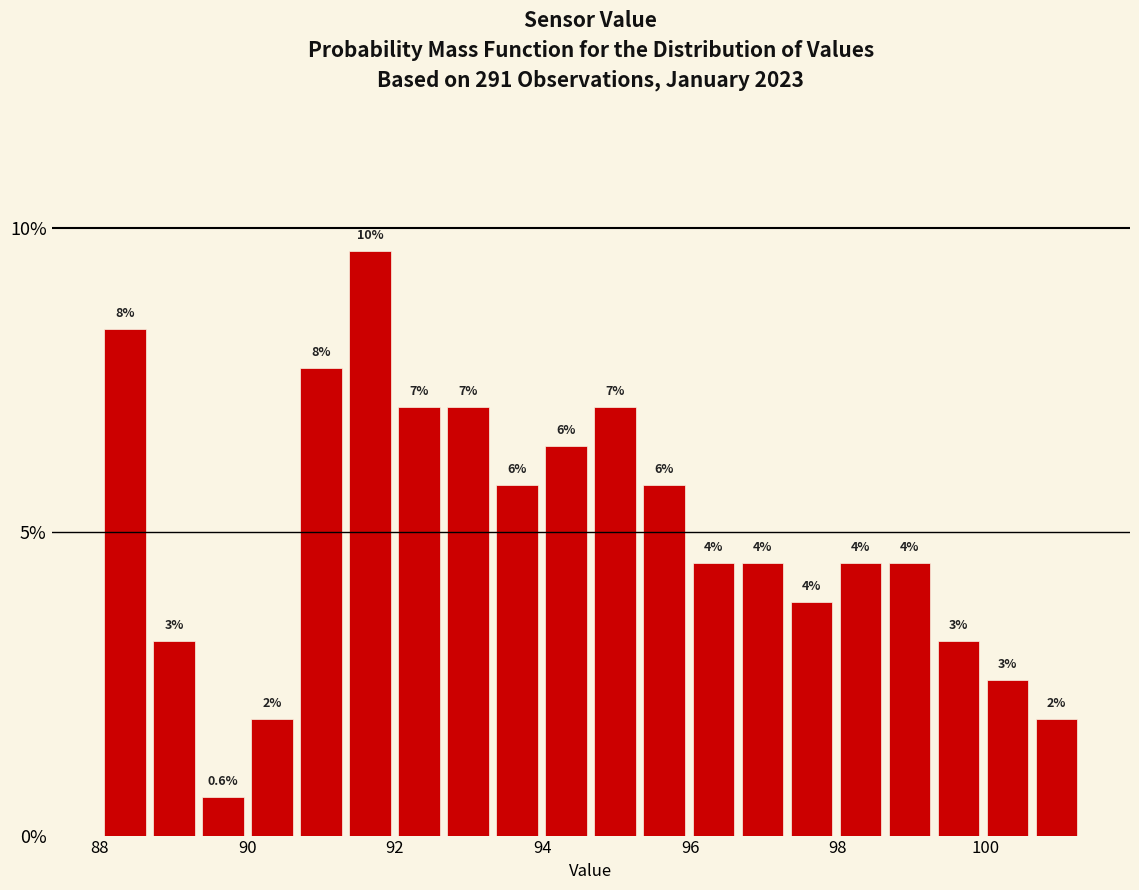

Read against the x-axis, roughly where is the centre of the tallest bar?

91.6